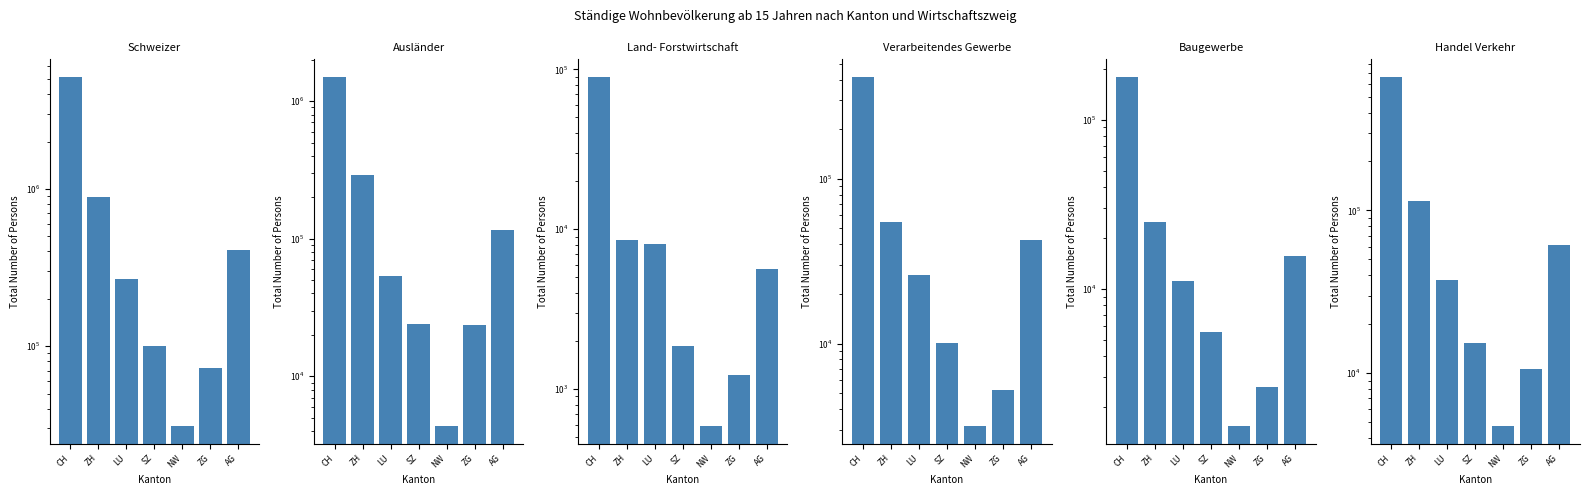

Rank the categories by Schweizer value from lowest to highest.

NW, ZG, SZ, LU, AG, ZH, CH